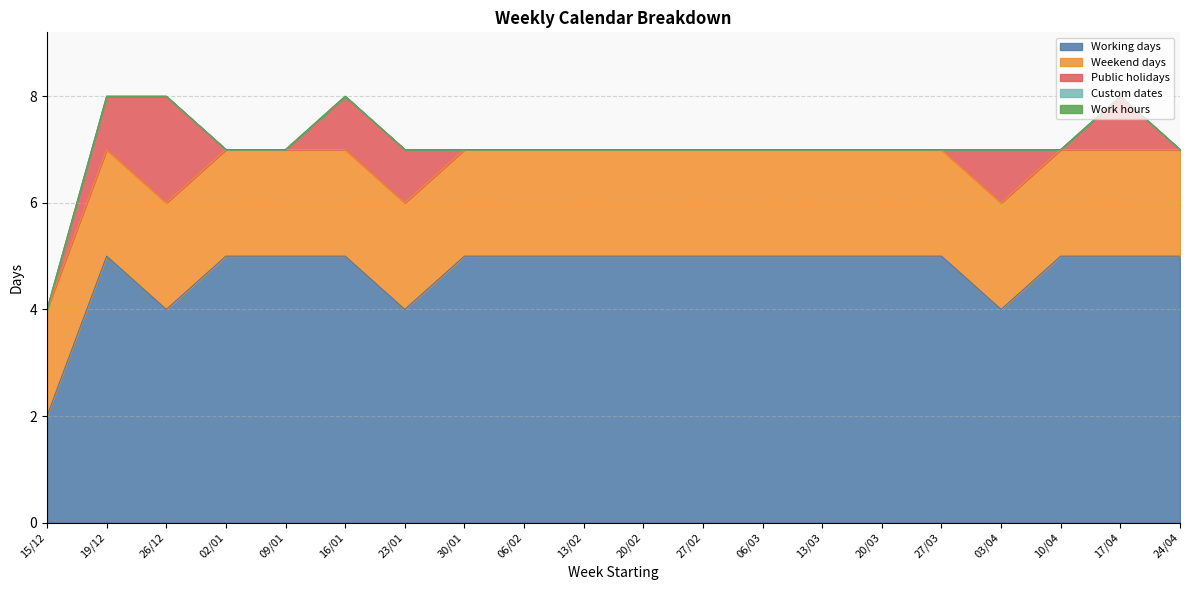

At how many categories does at least one series exceed 4?

16